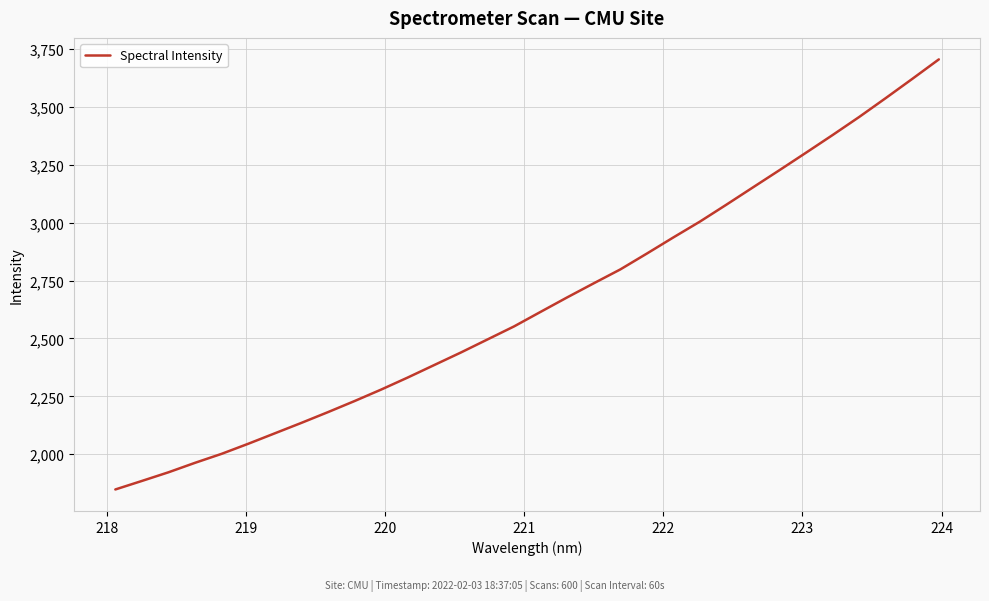

What is the smallest value displayed?

1847.8